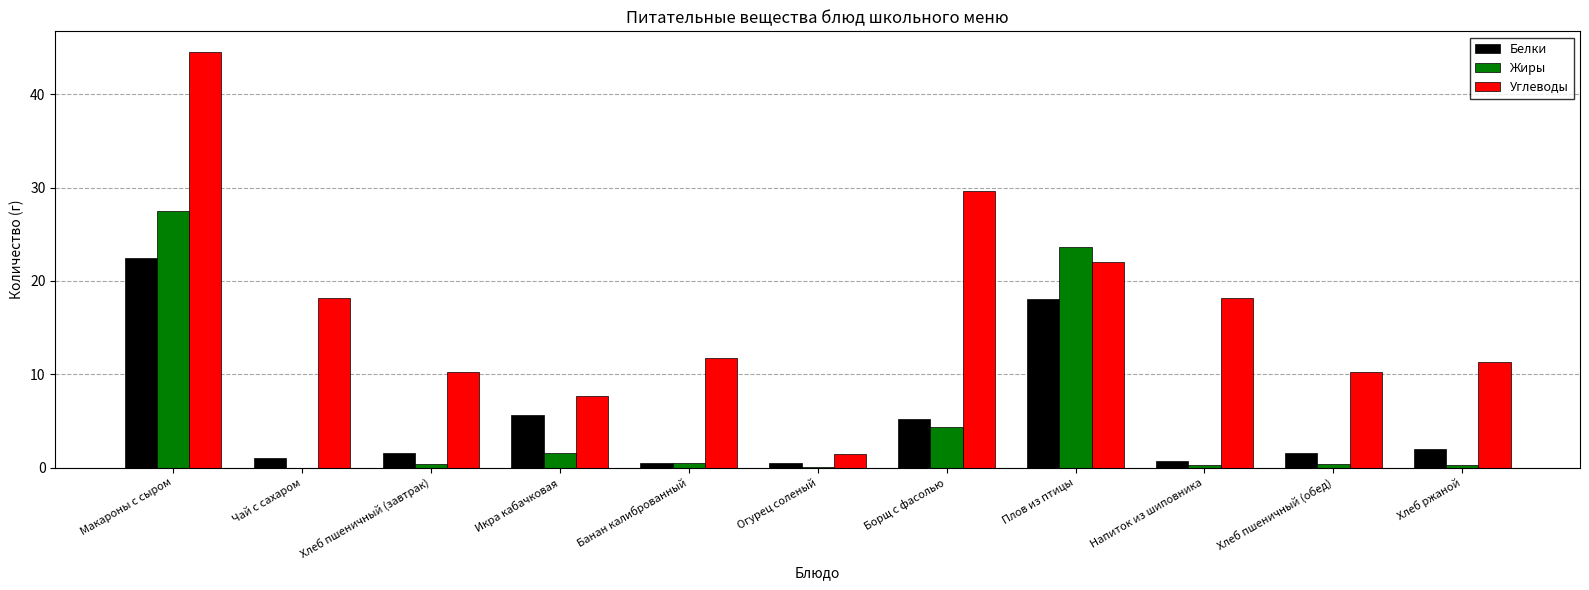

At which category is the sum across all series the highest?

Макароны с сыром